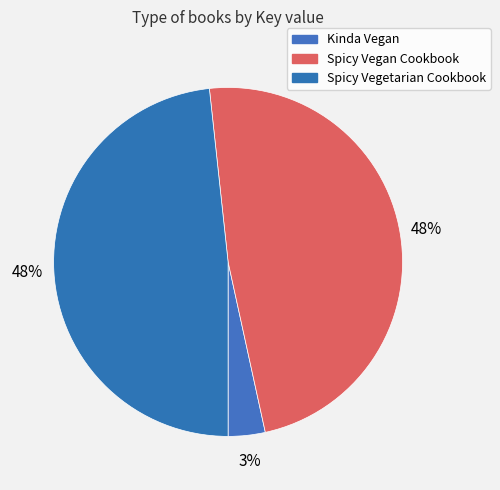

To the nearest percent, what is the difference between the largest and smallest slice percentages?

45%